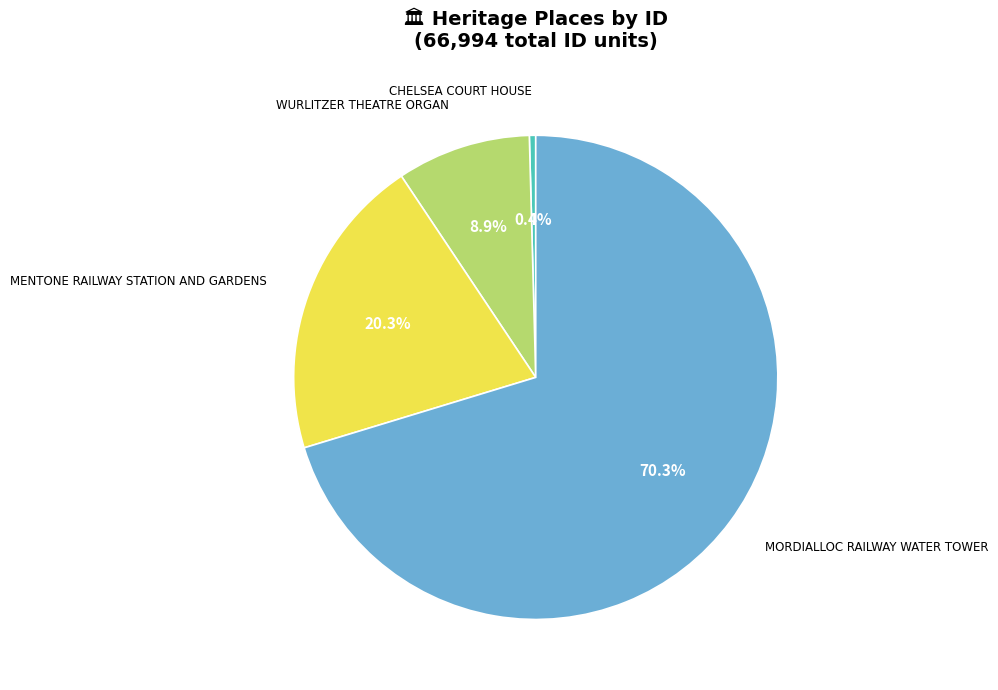

True or false: CHELSEA COURT HOUSE accounts for 0% of the total.

True